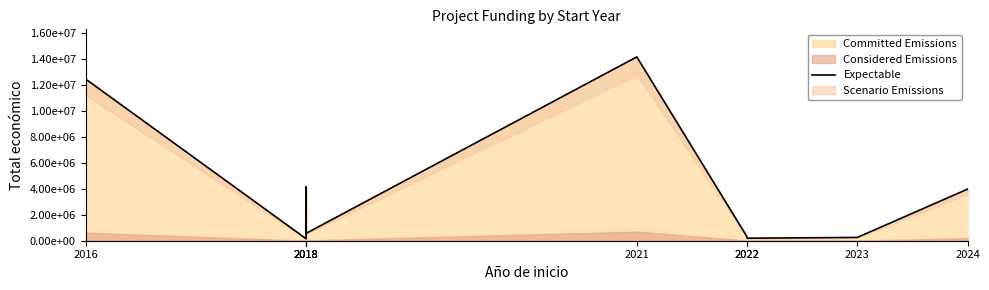

What is the sum of all values?

36261981